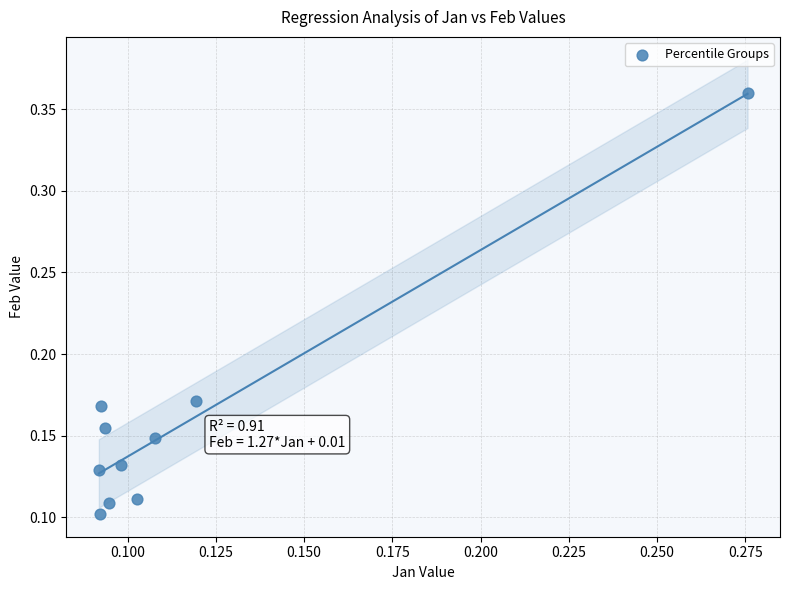

What is the range of Y values (max minus min)?

0.3